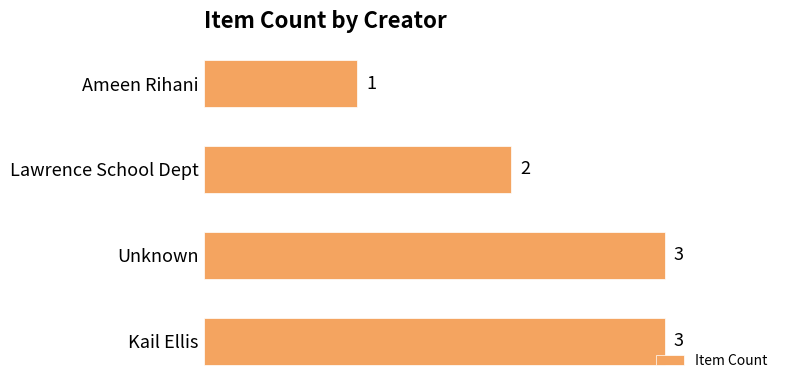

At which label is the value closest to 2?

Lawrence School Dept